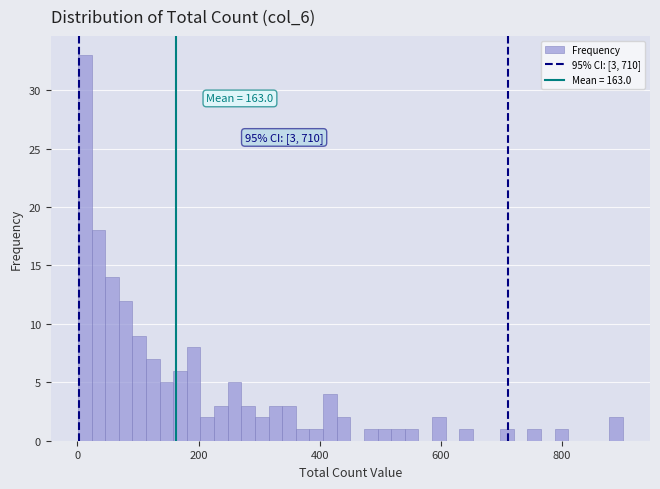

Around what value on the x-axis is the tallest bar? Give the approximate position of its centre, as read against the axis.

20